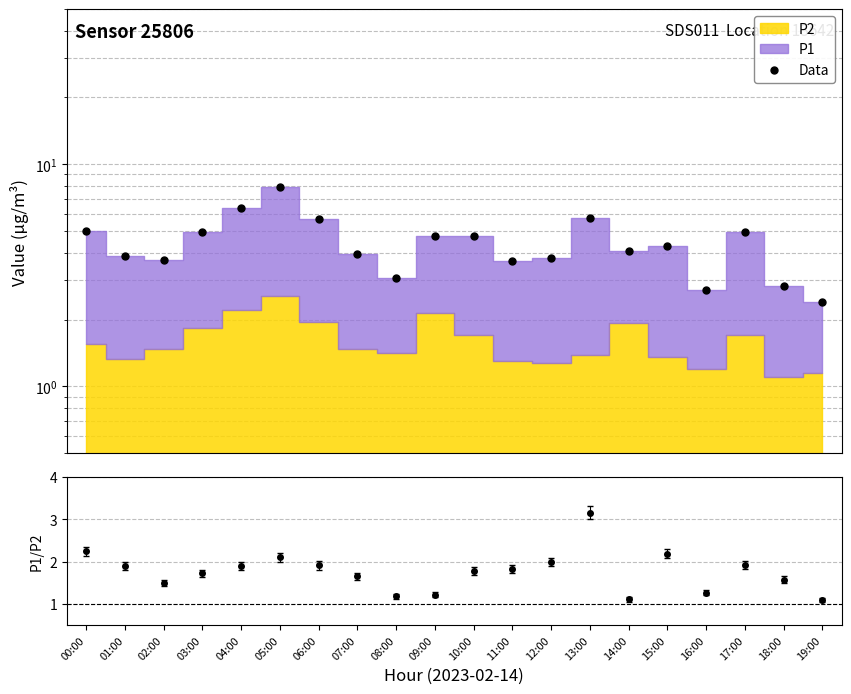

At which label does the data first exceed 4?

00:00